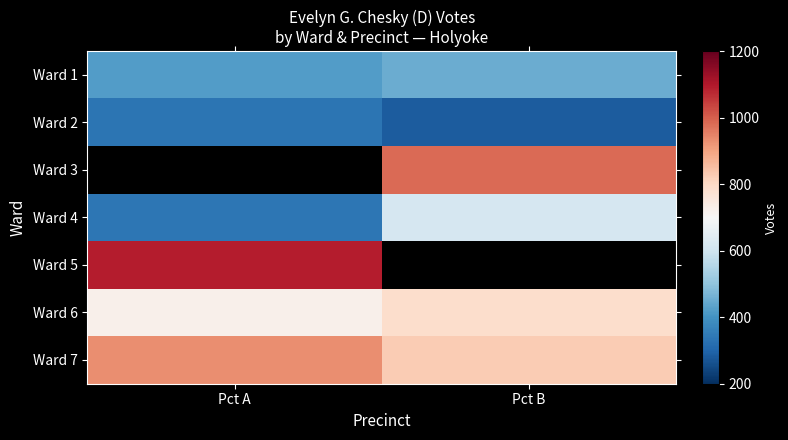

Is the value of Ward 6 at Pct B greater than the value of Ward 4 at Pct B?

Yes